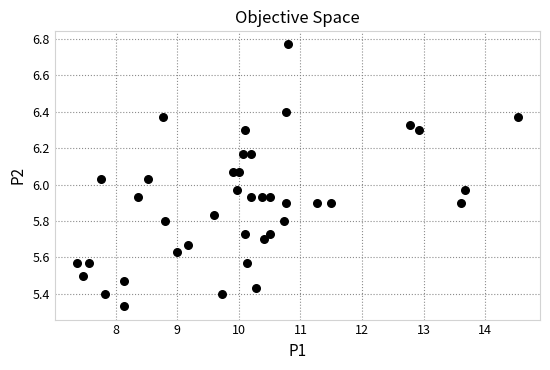

What is the range of X values (max minus min)?

7.2